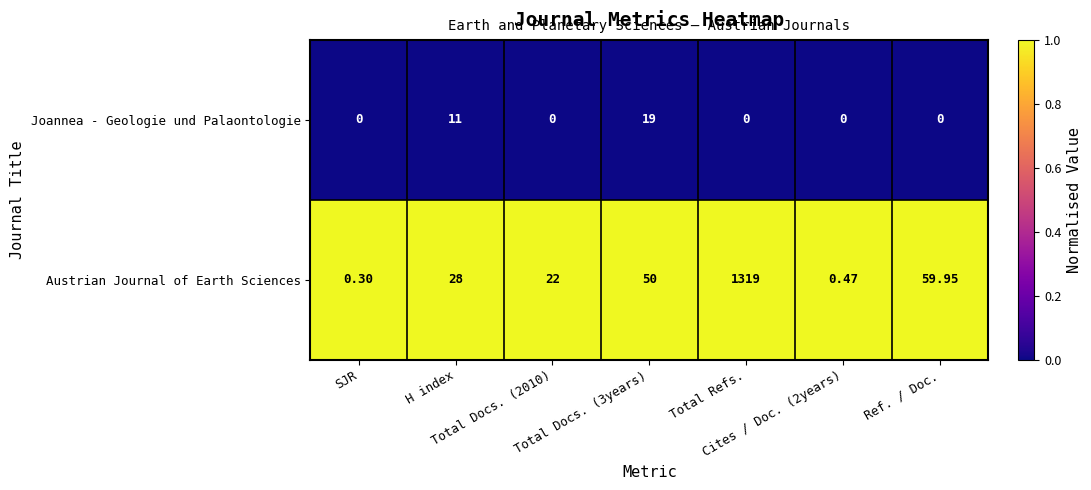

At how many categories does at least one series exceed 0?

7